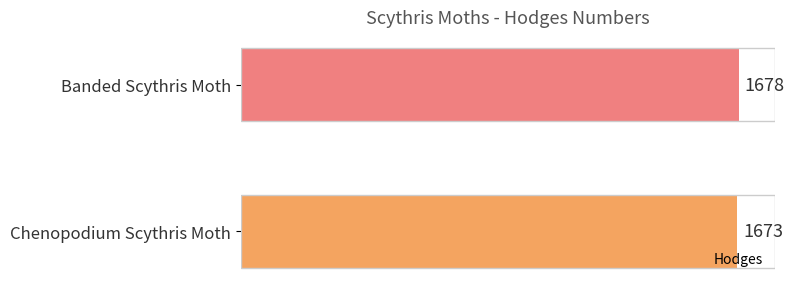

What is the minimum value shown in the chart?

1673